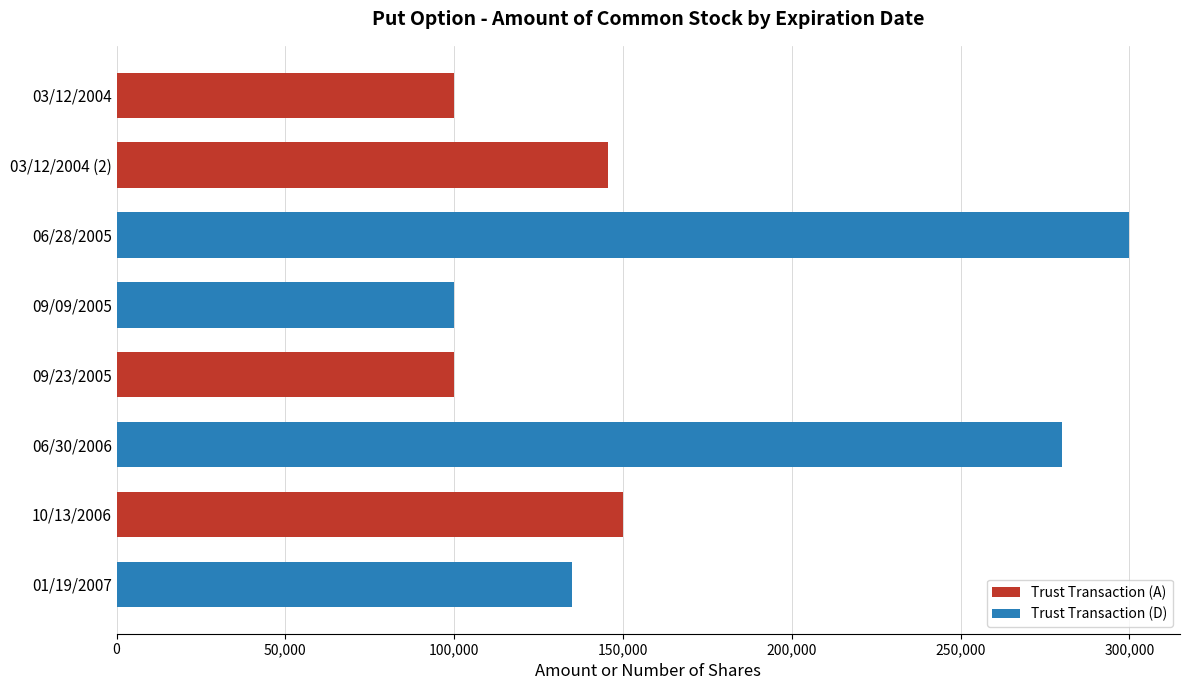

What is the value of the 8th bar from the top?

134900